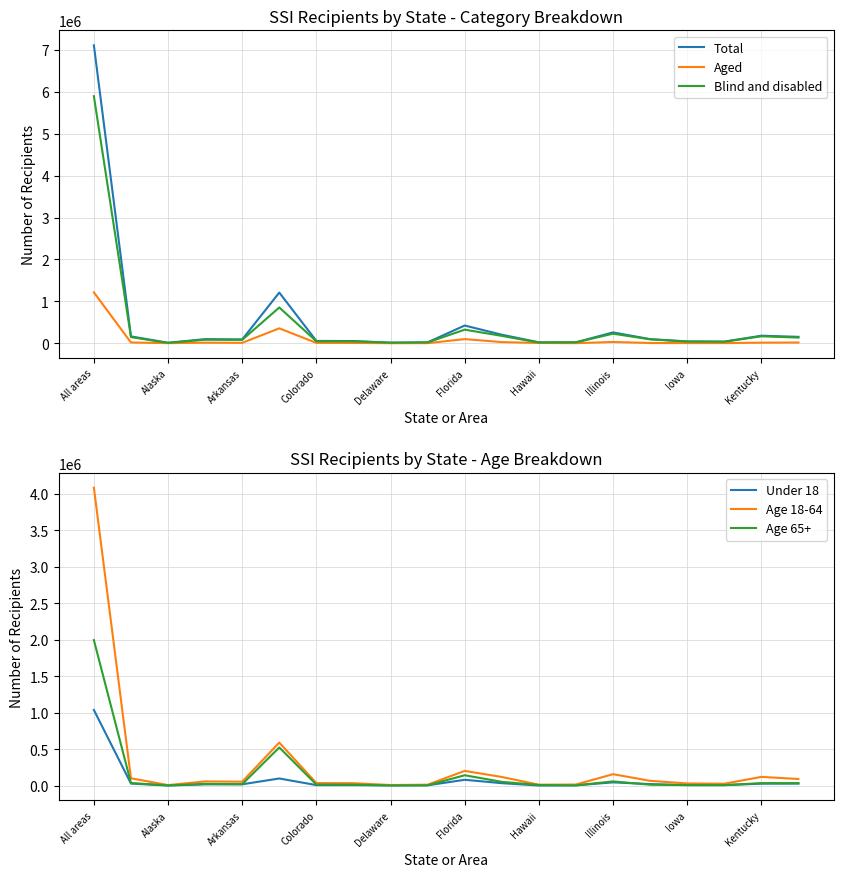

How many lines are shown in the chart?

6